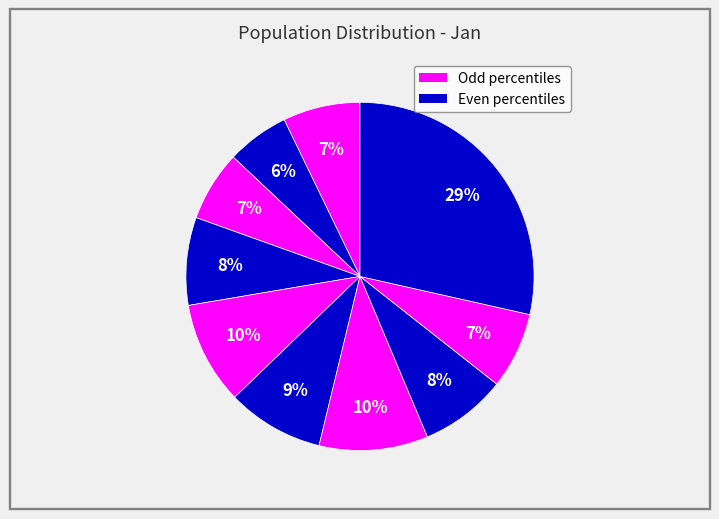

How many segments does this pie chart have?

10